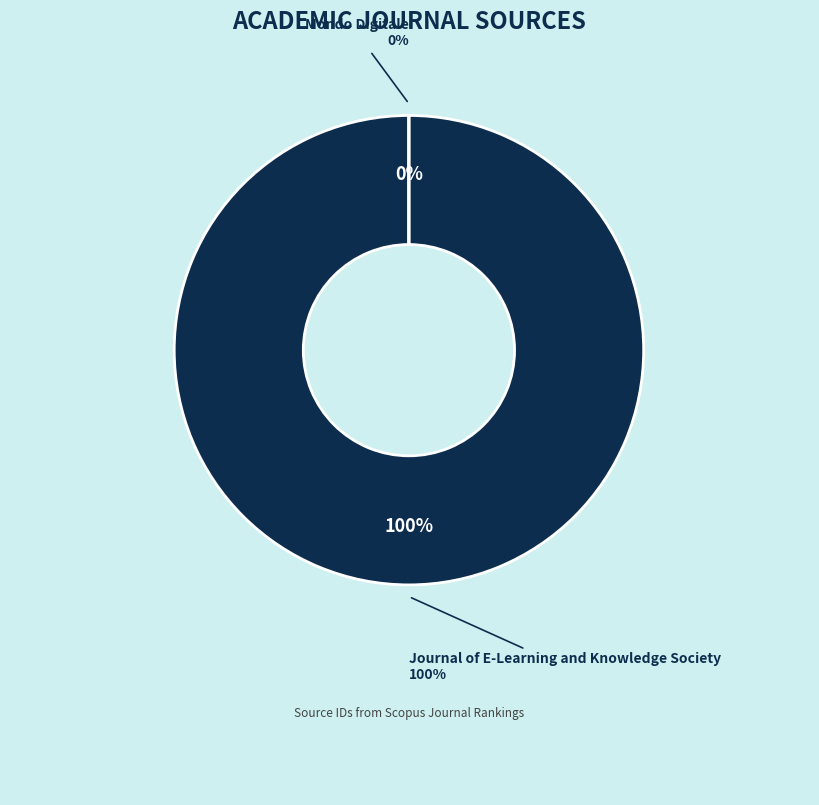

Which category has the biggest portion of the pie?

Journal of E-Learning and Knowledge Society